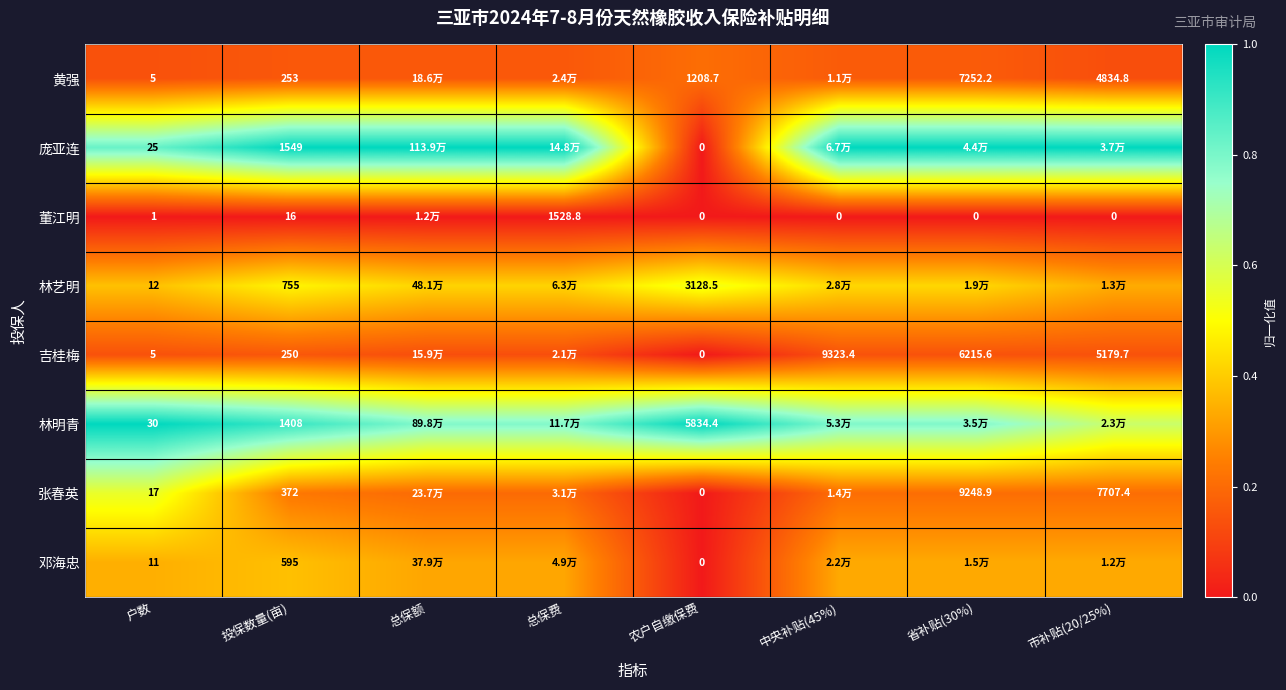

Is the value of 林明青 at 投保数量(亩) greater than the value of 董江明 at 市补贴(20/25%)?

Yes